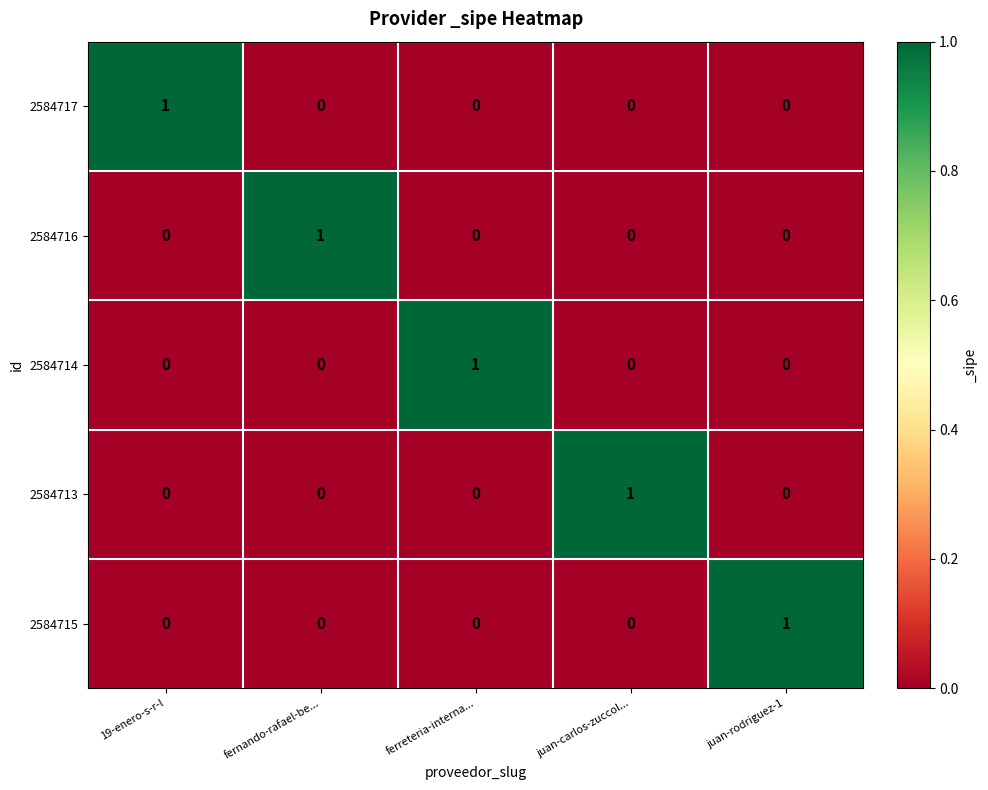

What is the maximum value shown in the chart?

1